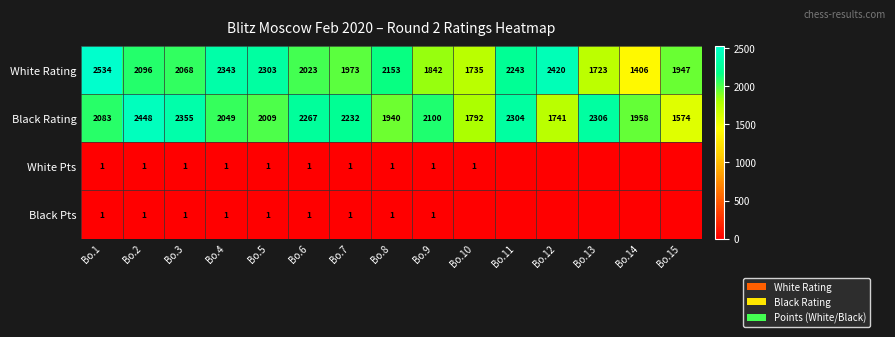

What is the difference between the highest and lowest values at Bo.6?

2266